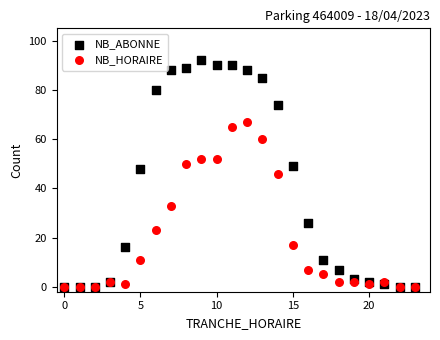

What are all the series names shown in the legend?

NB_ABONNE, NB_HORAIRE